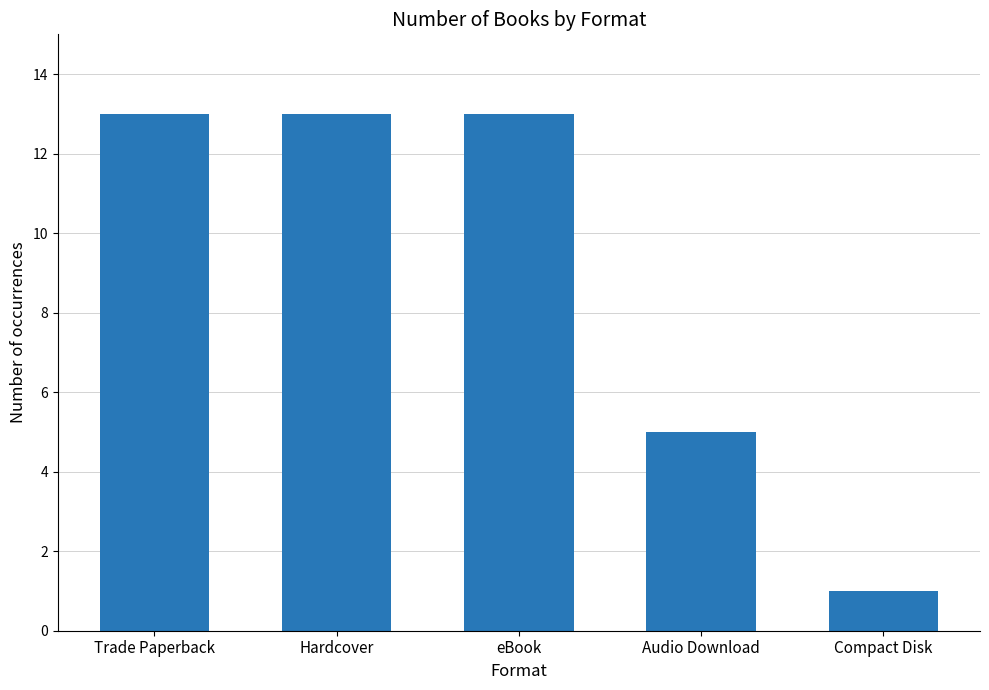

Approximately how many times larger is the value at eBook compared to Audio Download?

2.6